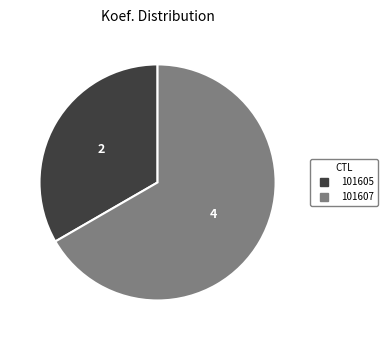

Between 101607 and 101605, which is larger?

101607